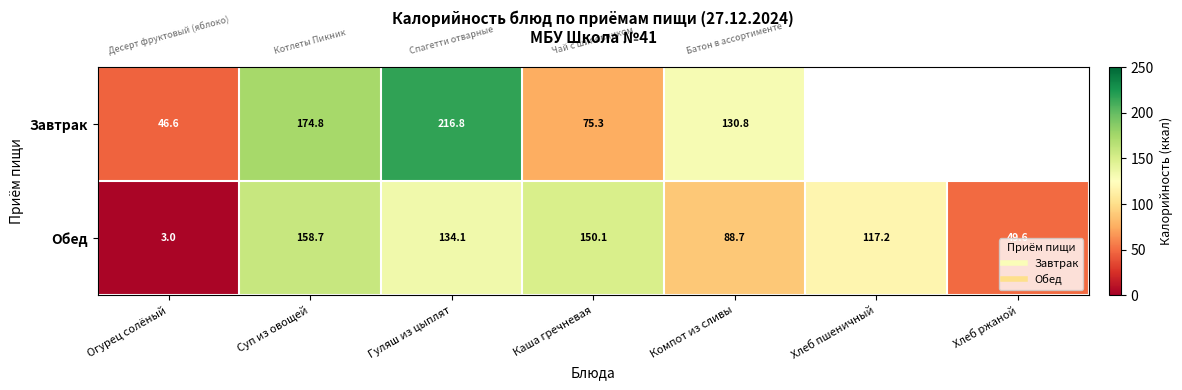

The value of Завтрак at Компот из сливы is 130.8. True or false?

True